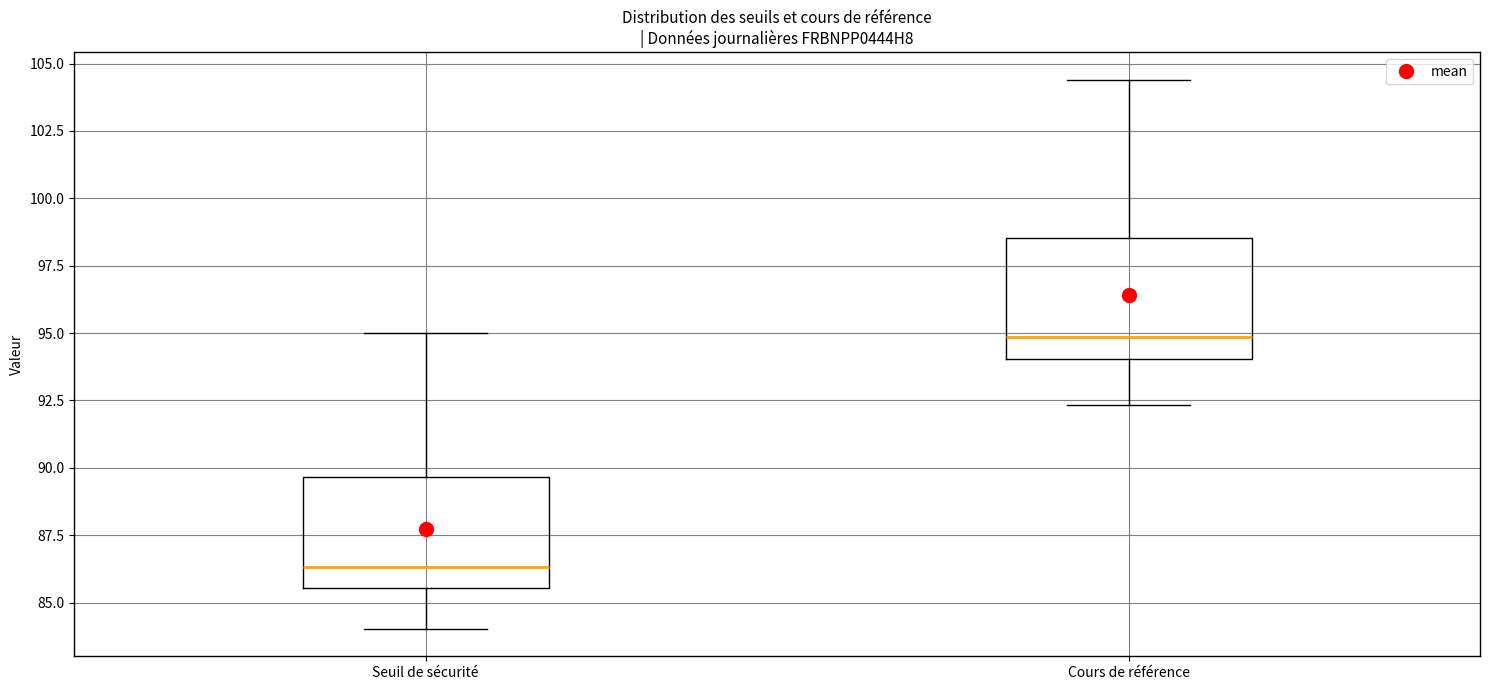

Which box has the lowest median line?

Seuil de sécurité